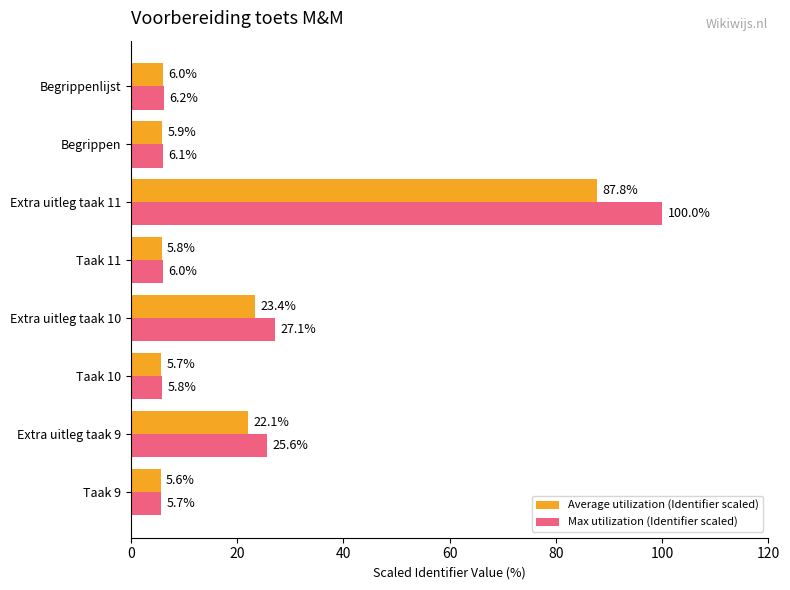

Between Extra uitleg taak 11 and Begrippenlijst, which series saw the biggest shift?

Max utilization (Identifier scaled)